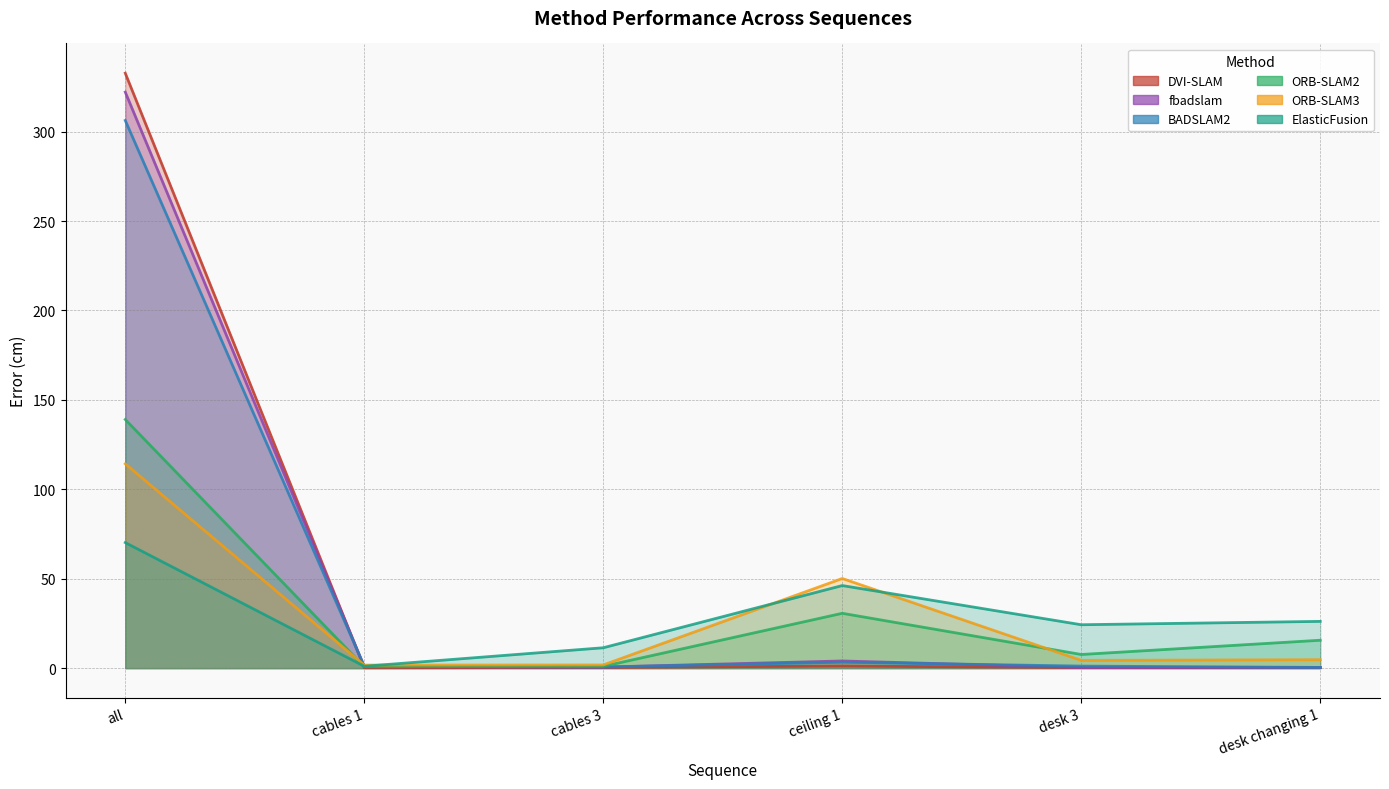

Rank the series by their maximum value, from highest to lowest.

DVI-SLAM, fbadslam, BADSLAM2, ORB-SLAM2, ORB-SLAM3, ElasticFusion